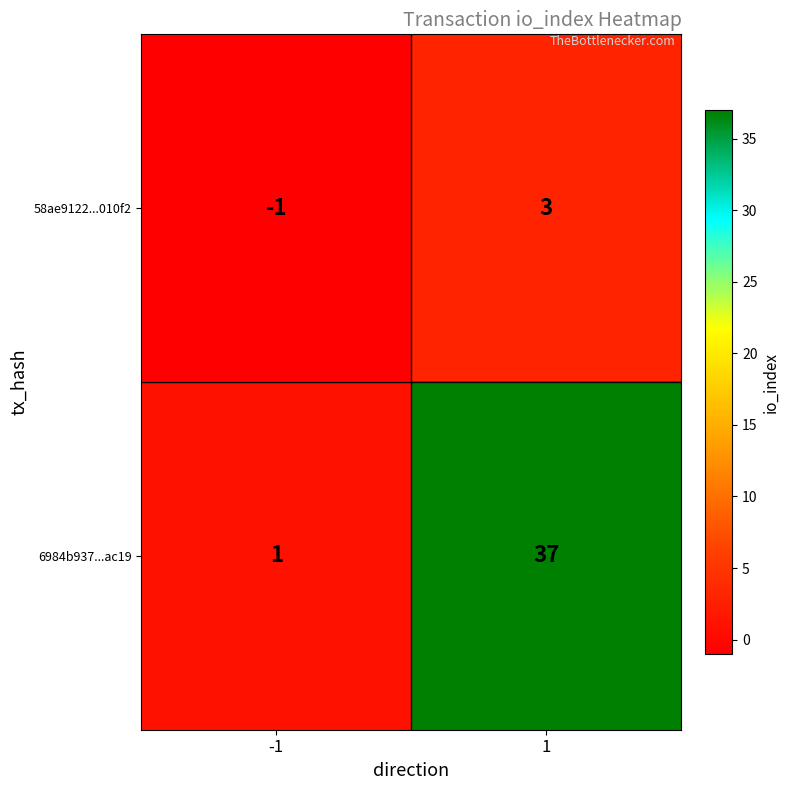

What is the sum of the 6984b937...ac19 values at 1 and -1?

38